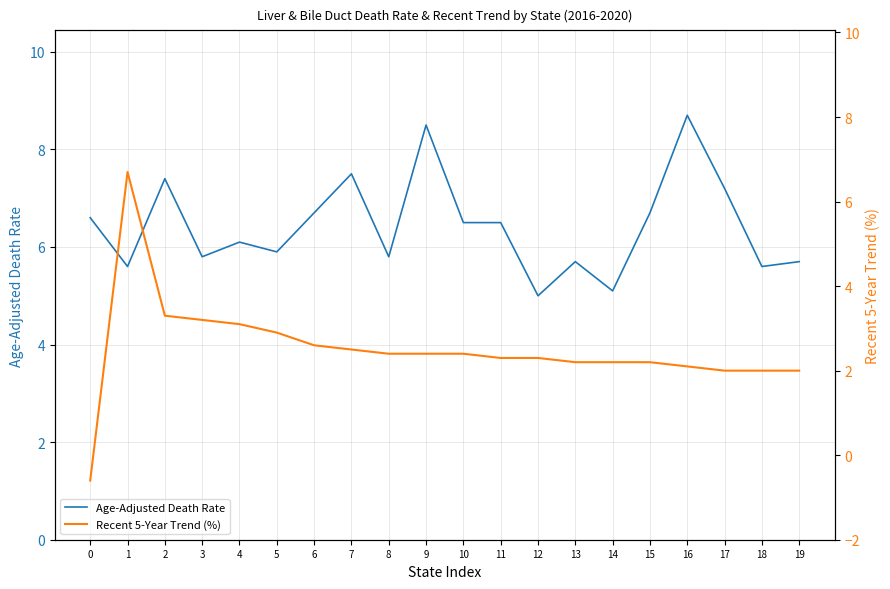

Is it true that Recent 5-Year Trend (%) equals 1.4 at 2?

False